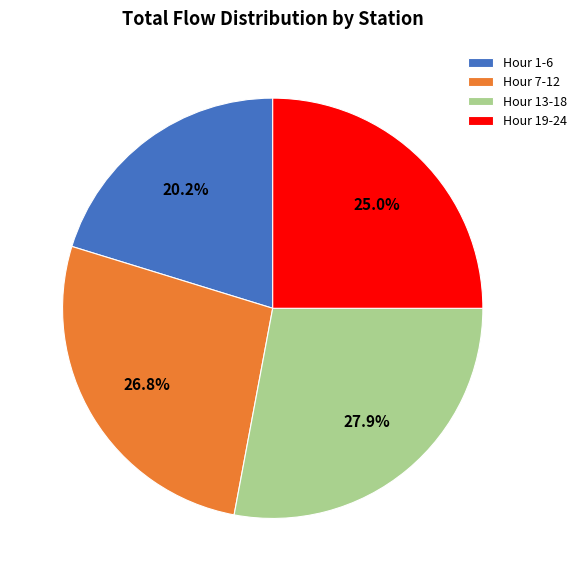

To the nearest percent, what is the average slice percentage?

25%